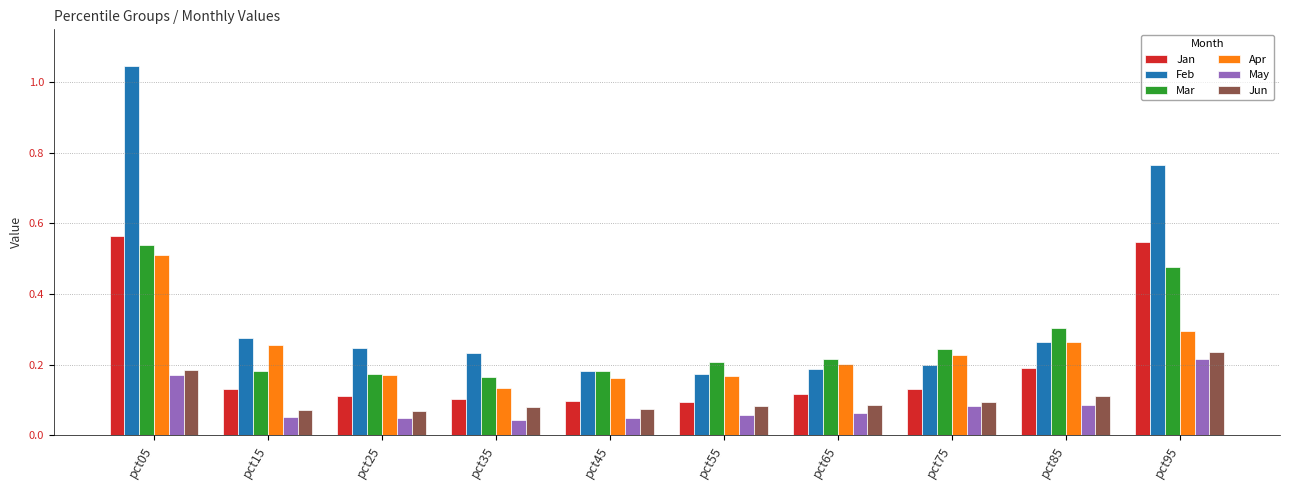

What are all the series names shown in the legend?

Jan, Feb, Mar, Apr, May, Jun